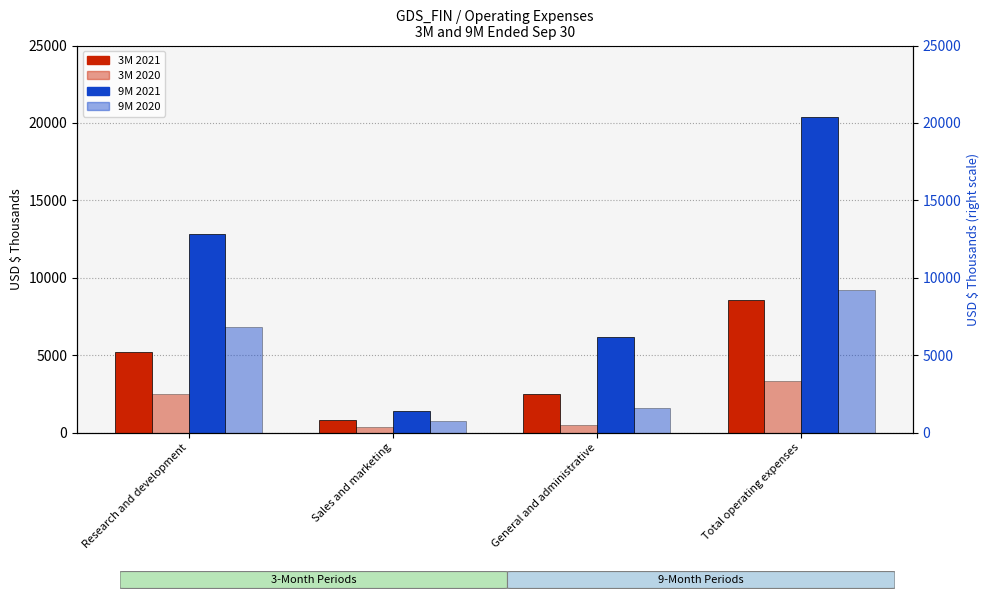

How many bars are there in total?

16